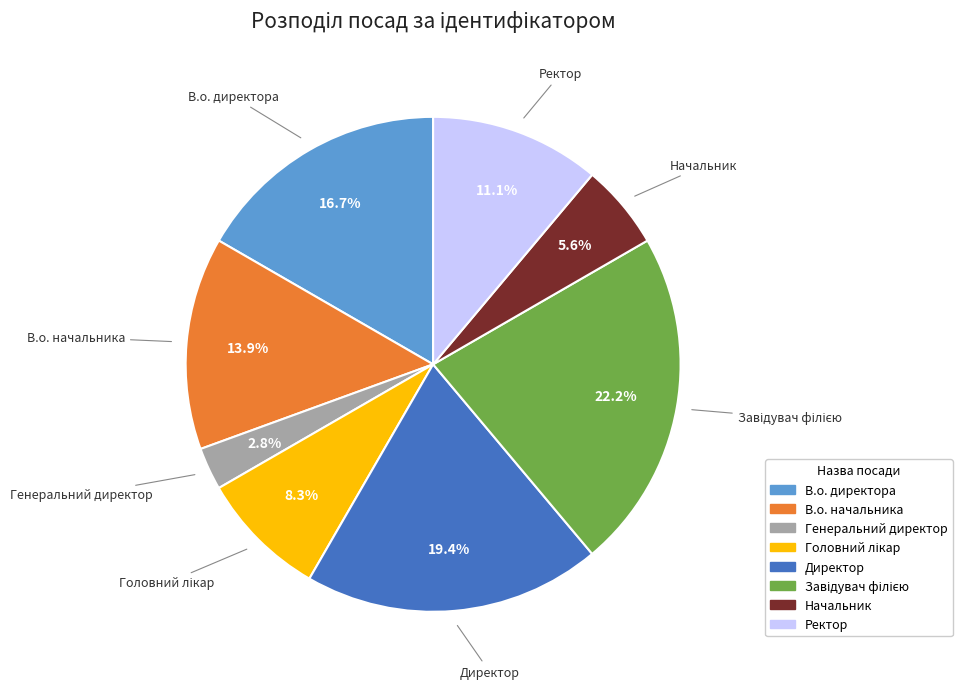

Which category has the smallest portion of the pie?

Генеральний директор